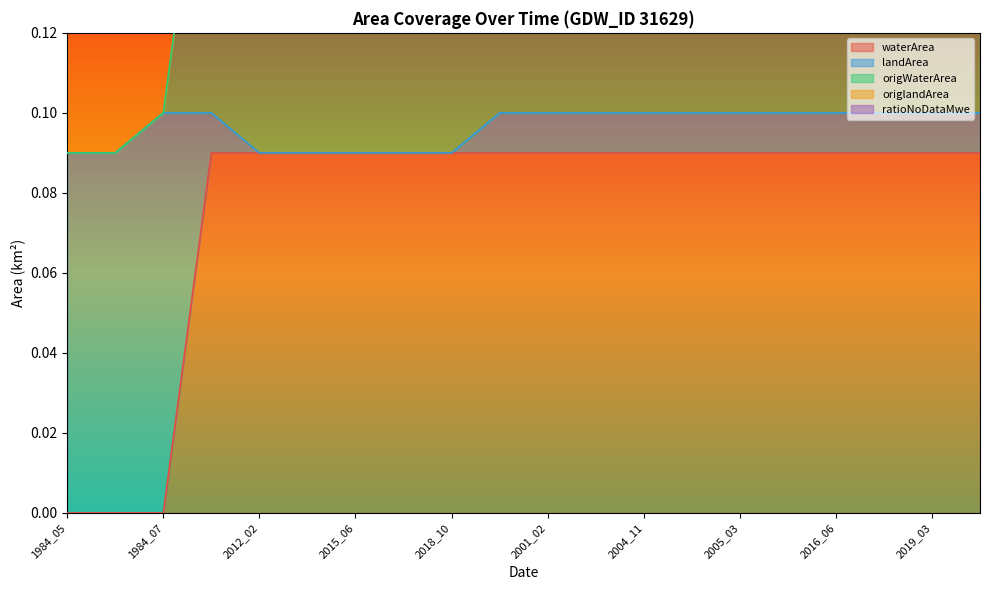

What is the total value across all series at 2015_06?

0.2